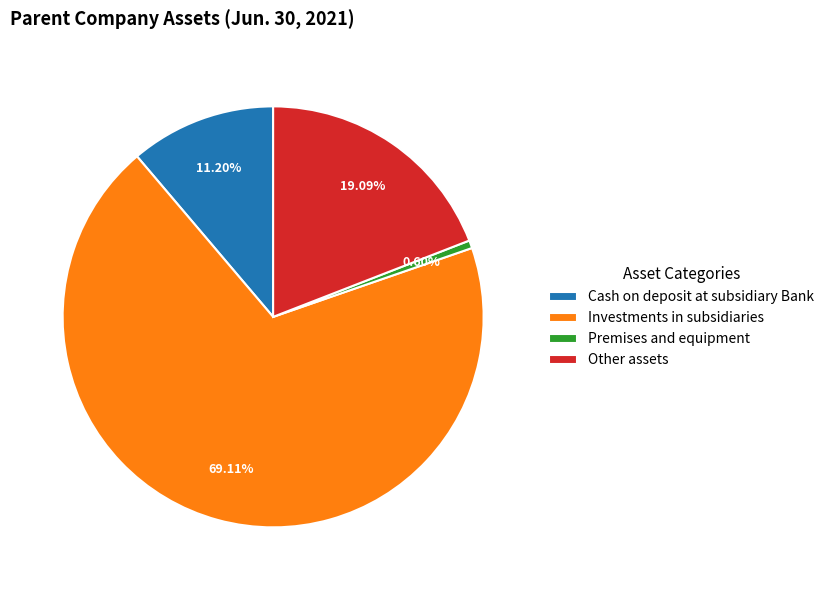

To the nearest percent, what percentage of the pie is Investments in subsidiaries?

69%